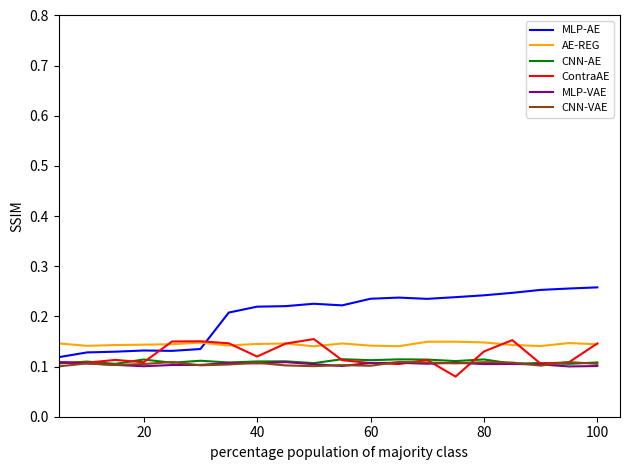

True or false: AE-REG and MLP-VAE intersect in this chart.

False